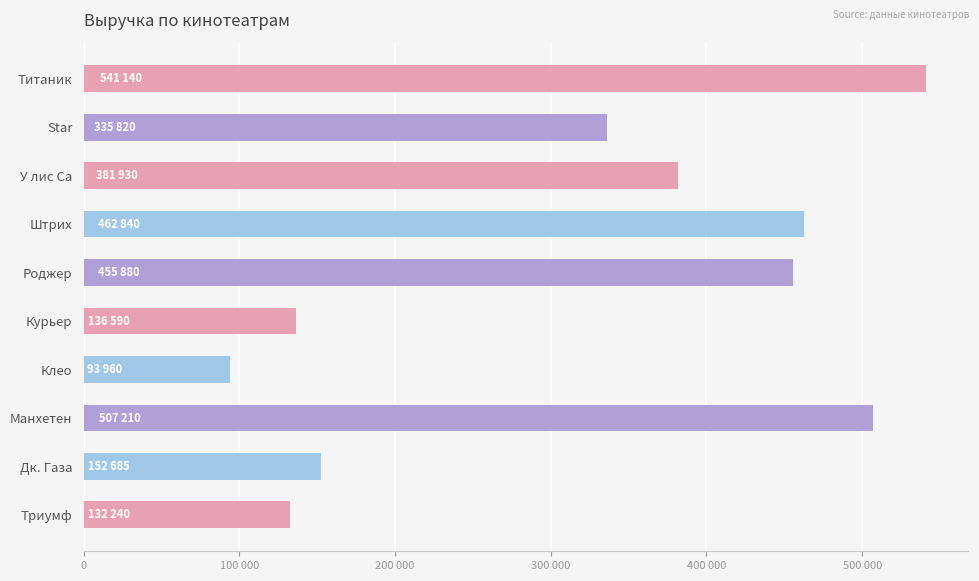

Are the bars horizontal?

Yes